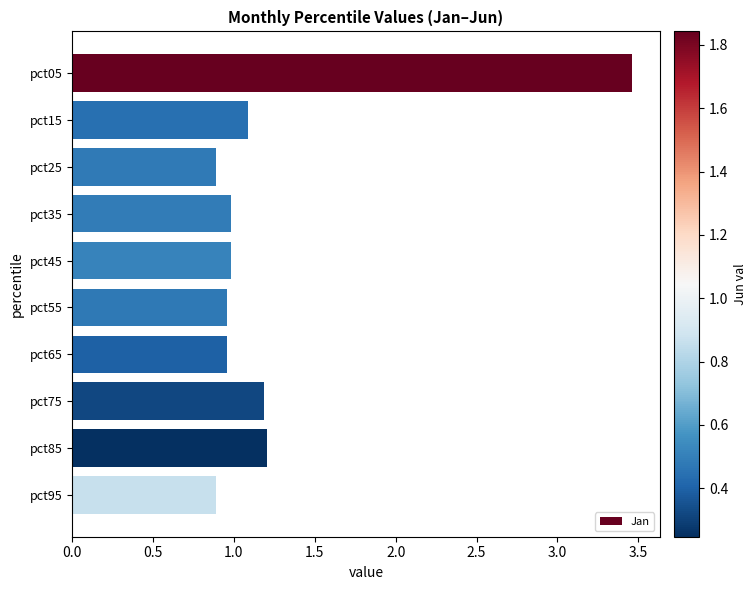

True or false: the data shows 0.7 at pct45.

False